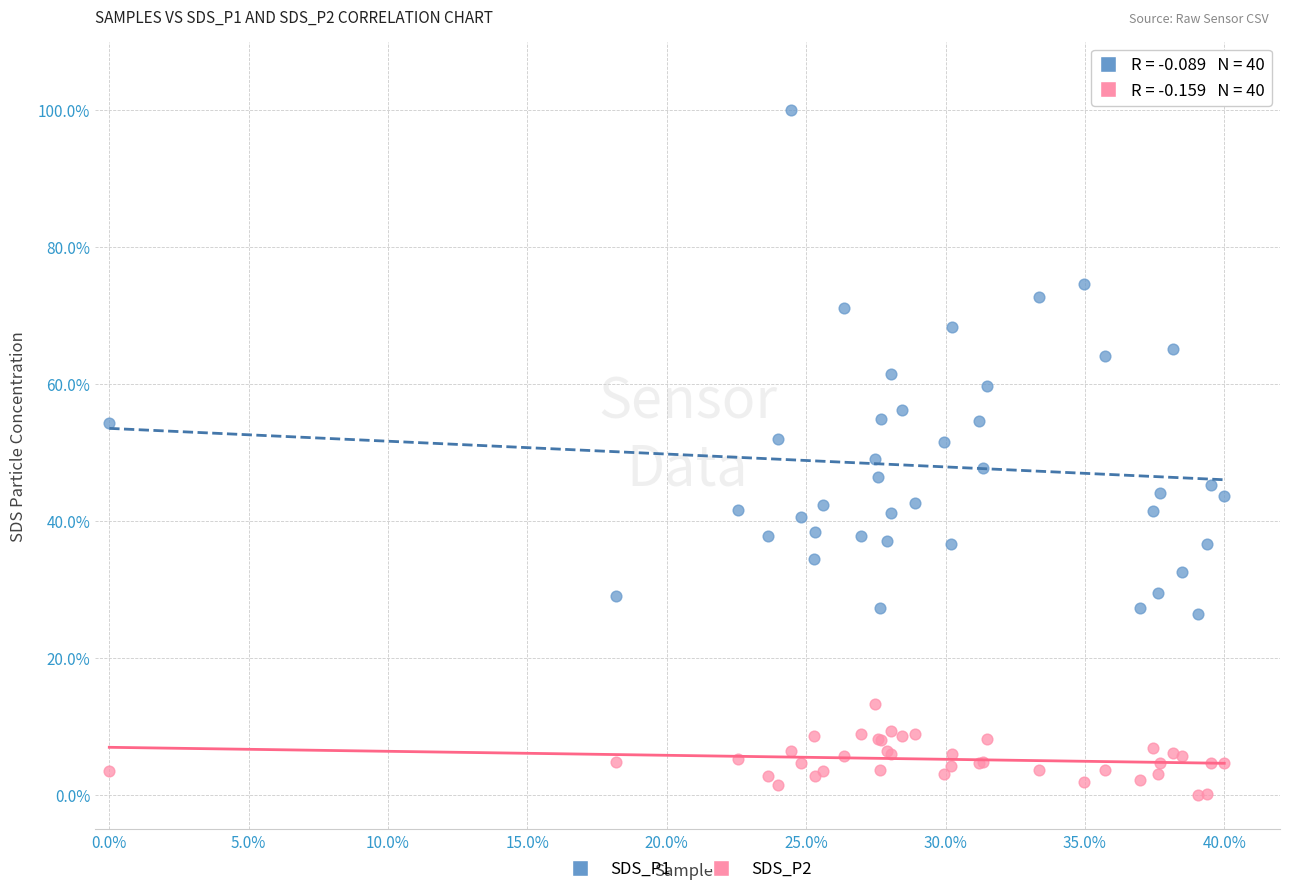

What are all the series names shown in the legend?

SDS_P1, SDS_P2